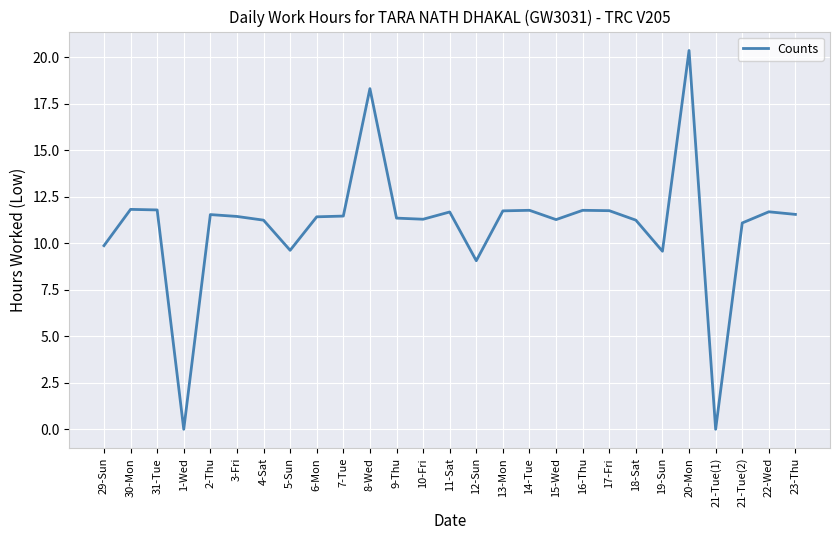

True or false: the data shows 0.0 at 21-Tue(1).

True